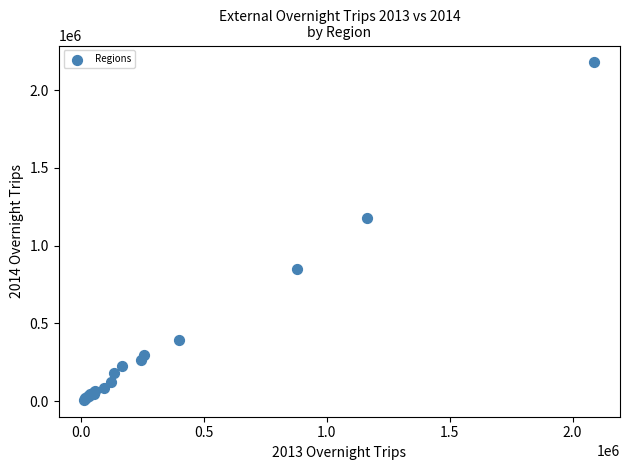

What Y value in the scatter plot is closest to 1093251?

1174608.4